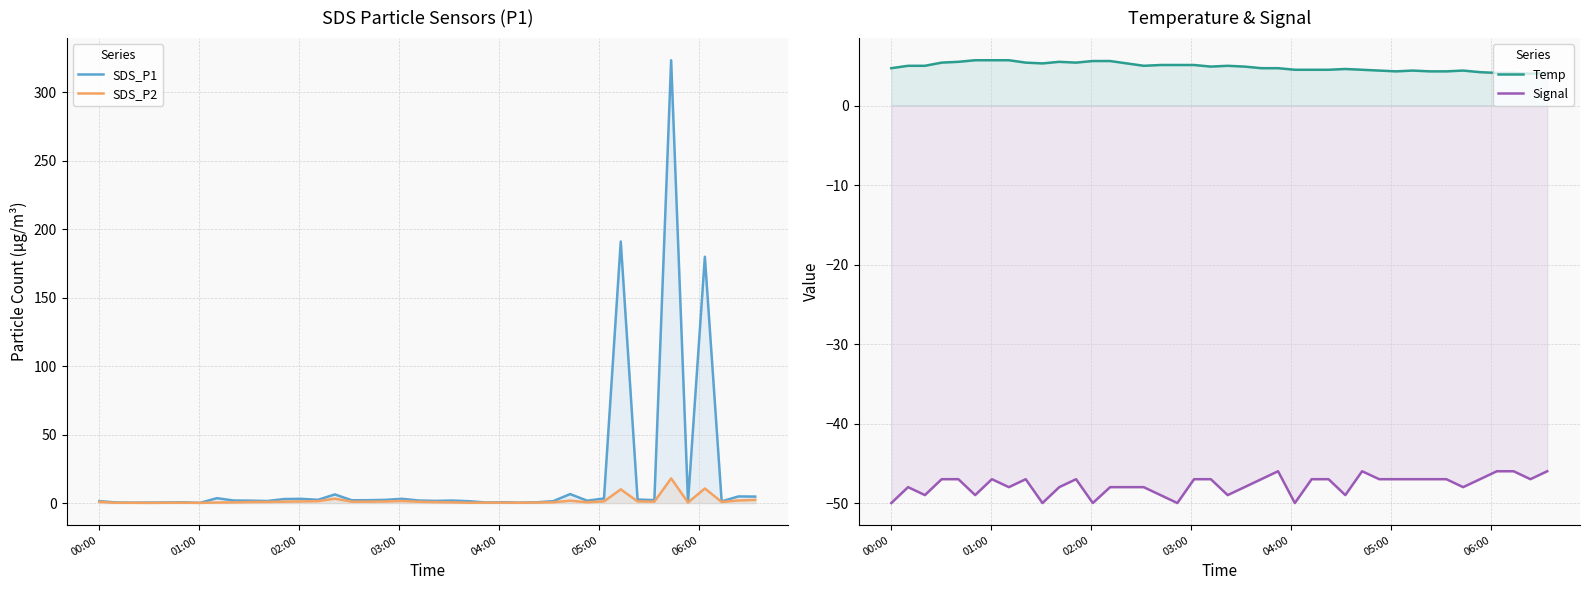

How many interior local valleys does the SDS_P1 series have?

12